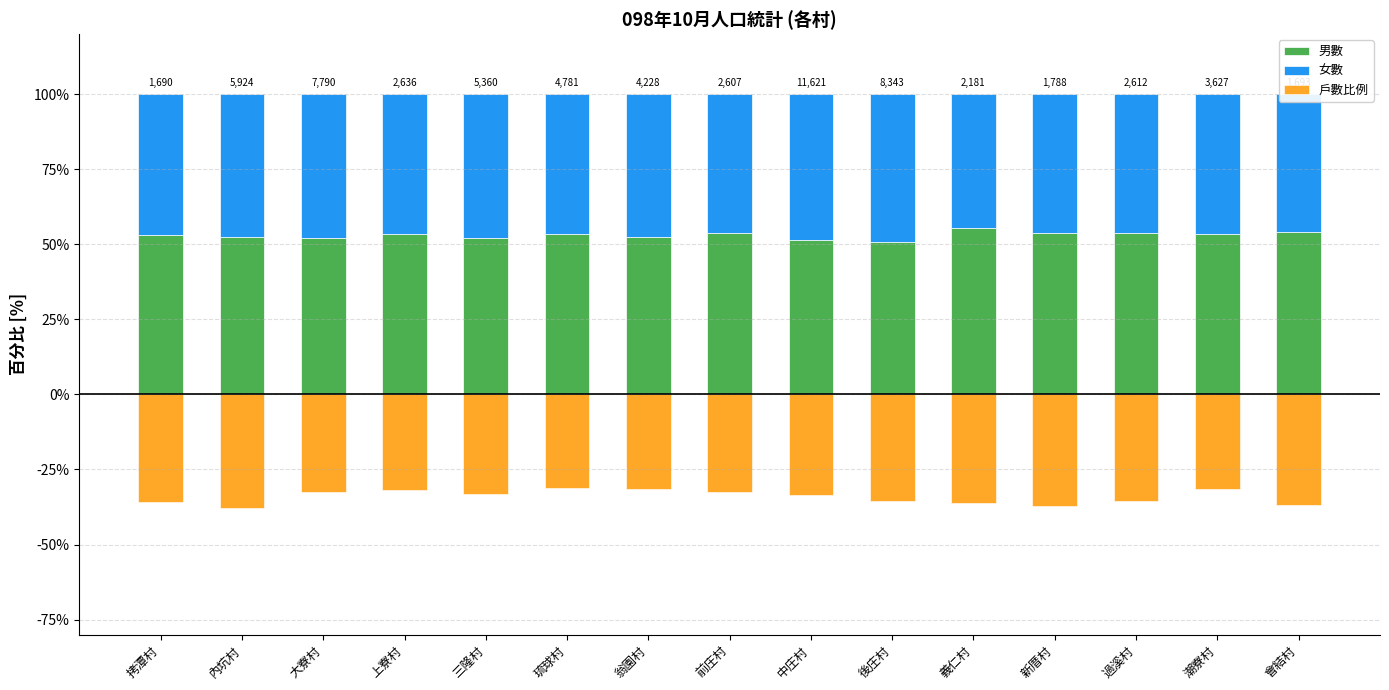

Which series has the widest spread of values?

戶數比例